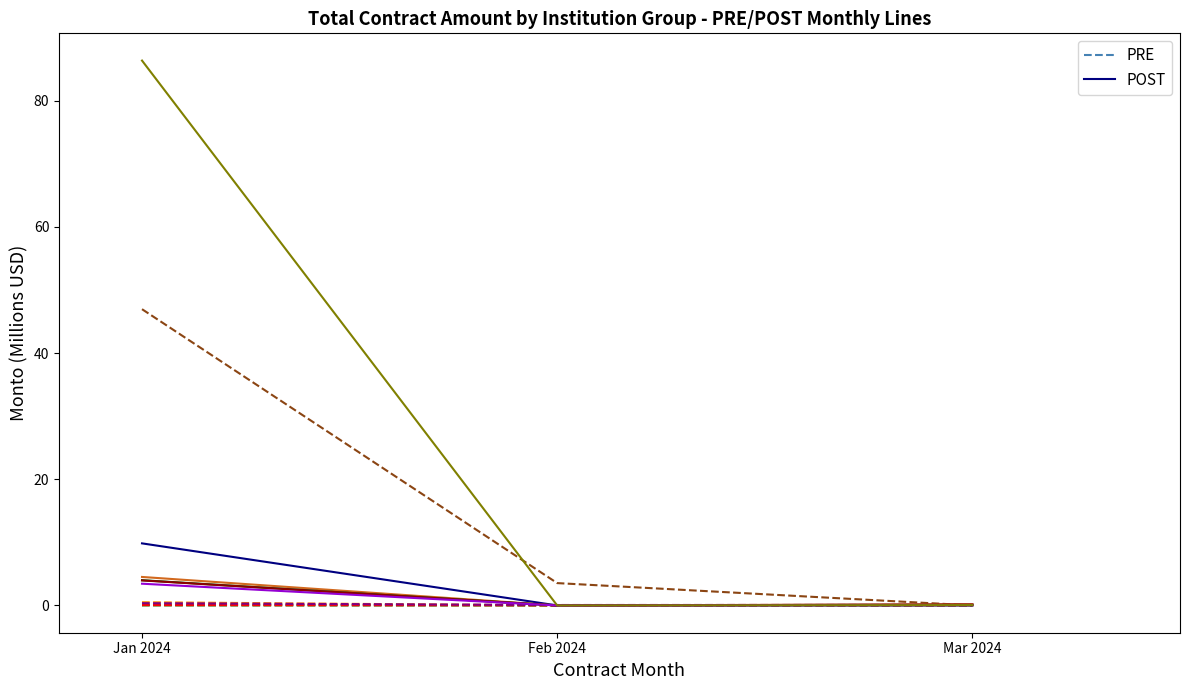

How many data points does each series have?

3